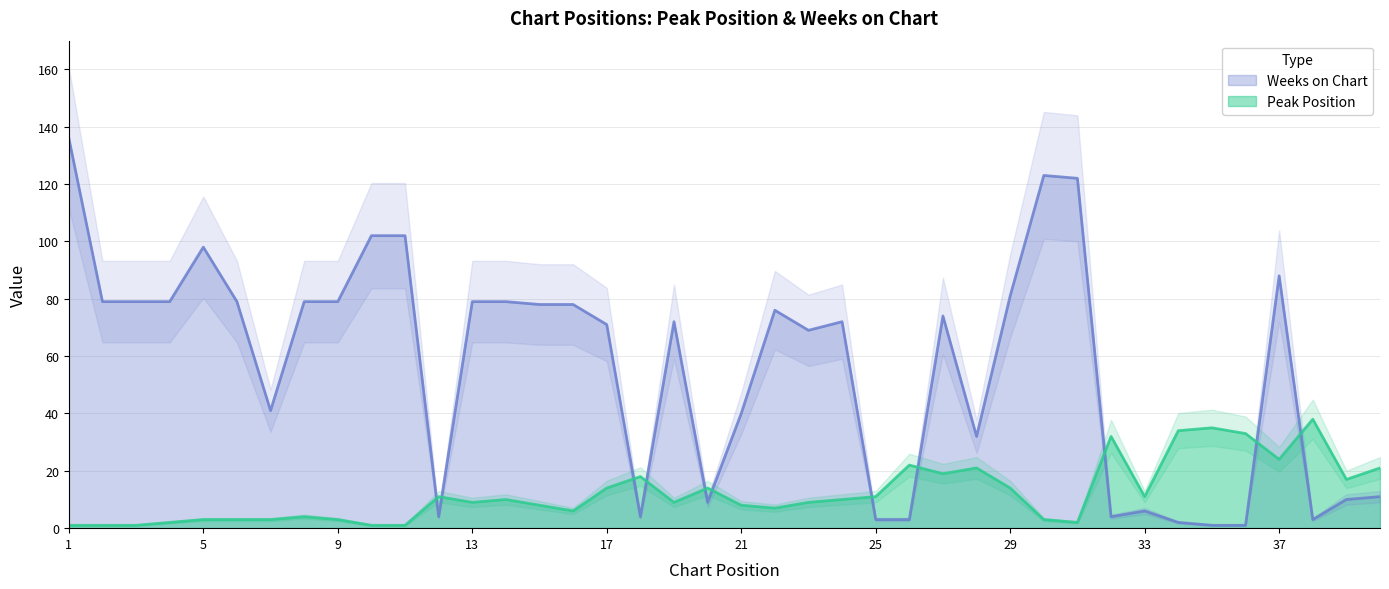

Does the chart have visible grid lines?

Yes